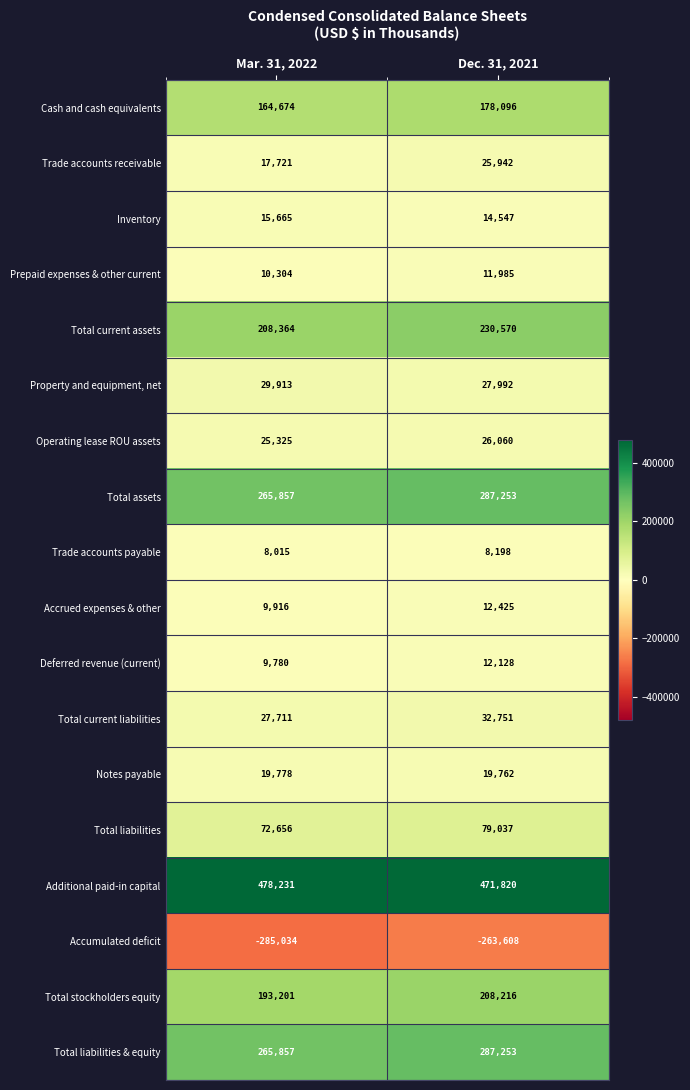

Which series changed the most between Mar. 31, 2022 and Dec. 31, 2021?

Total current assets